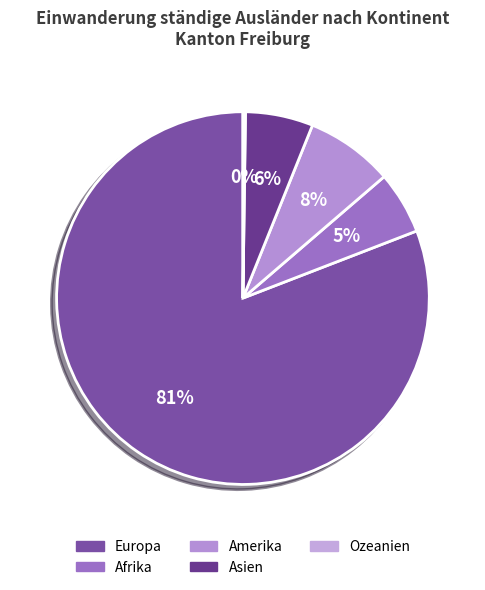

Combined, what portion of the pie is Asien and Ozeanien?

6.1%